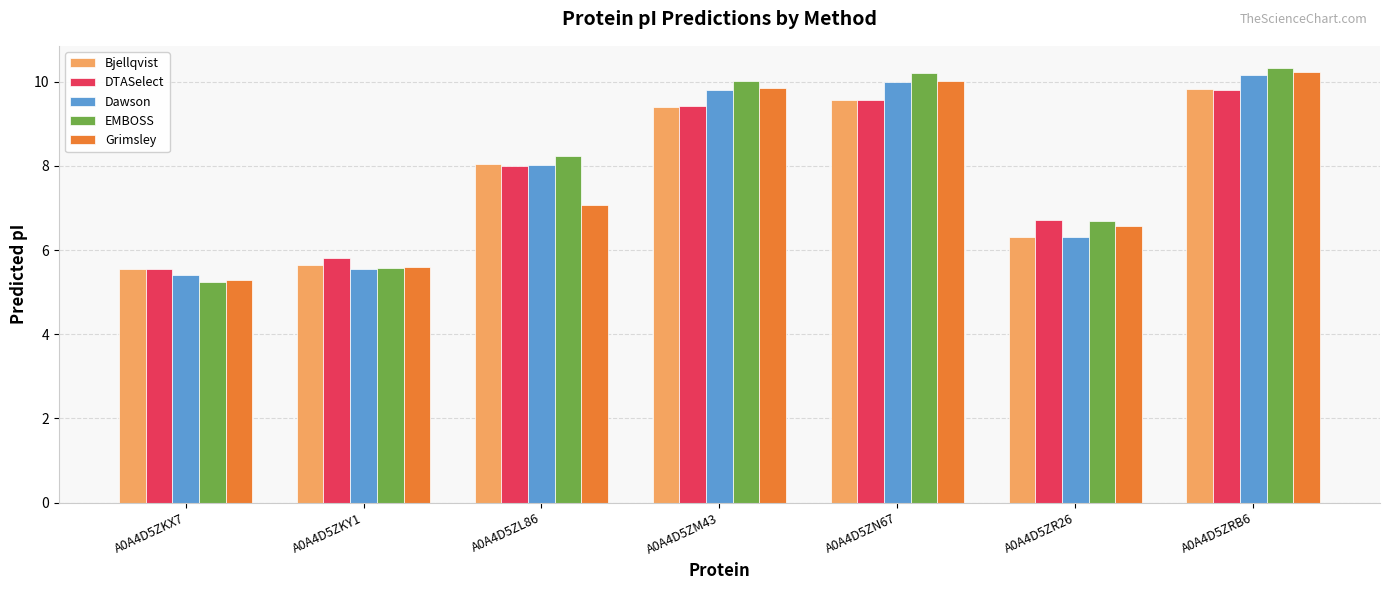

What value does the Bjellqvist series have at A0A4D5ZR26?

6.3